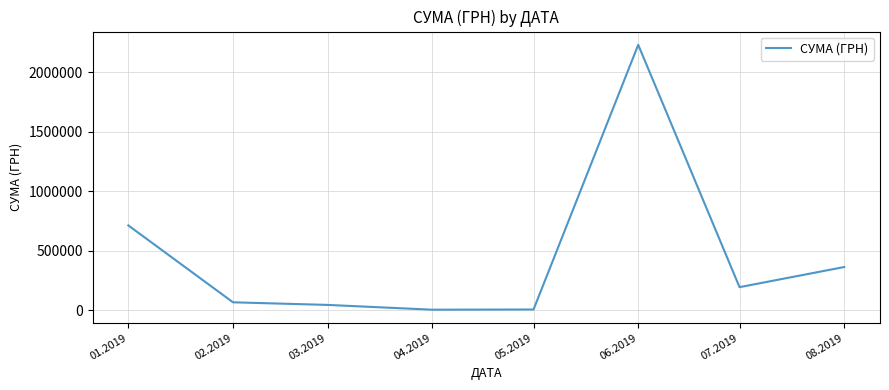

What is the sum of all values?

3616059.1